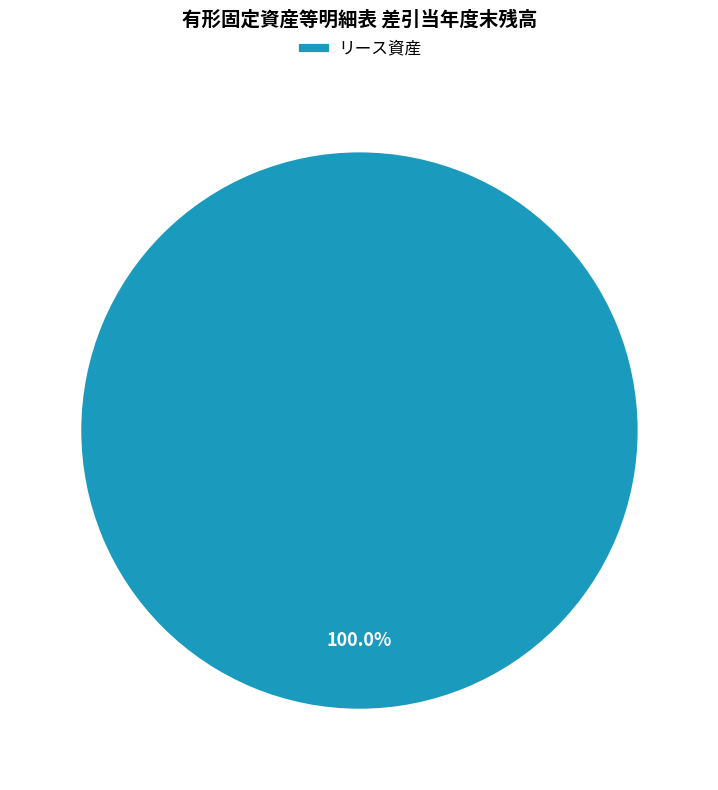

Rank the categories by value from lowest to highest.

リース資産